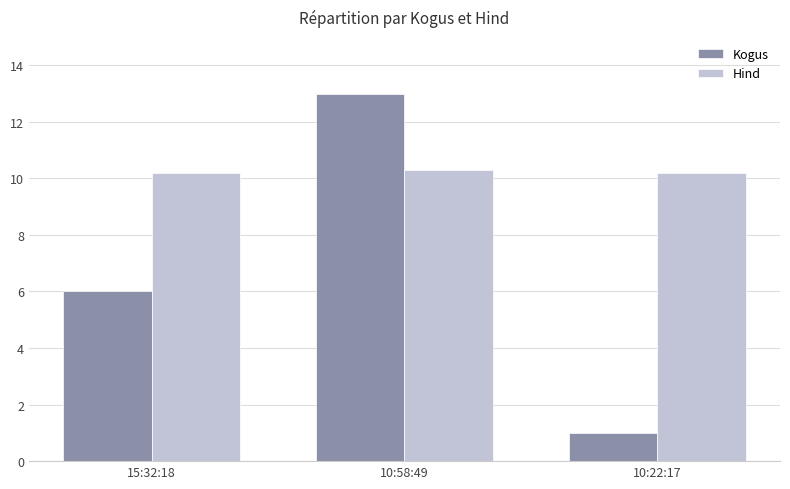

List the labels in order of Kogus value, largest first.

10:58:49, 15:32:18, 10:22:17